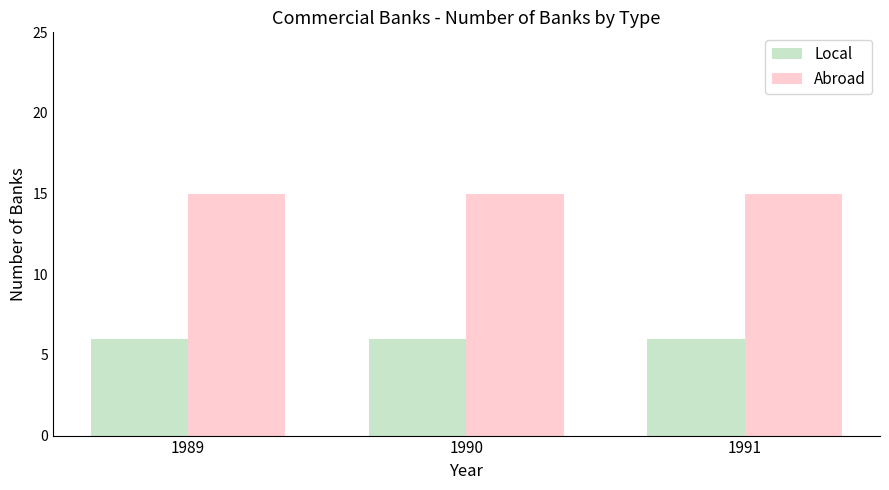

Rank the series by their maximum value, from highest to lowest.

Abroad, Local